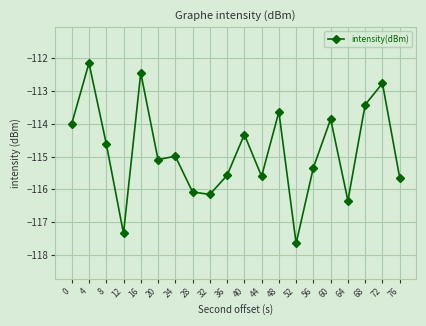

Between 72 and 40, which is larger?

72